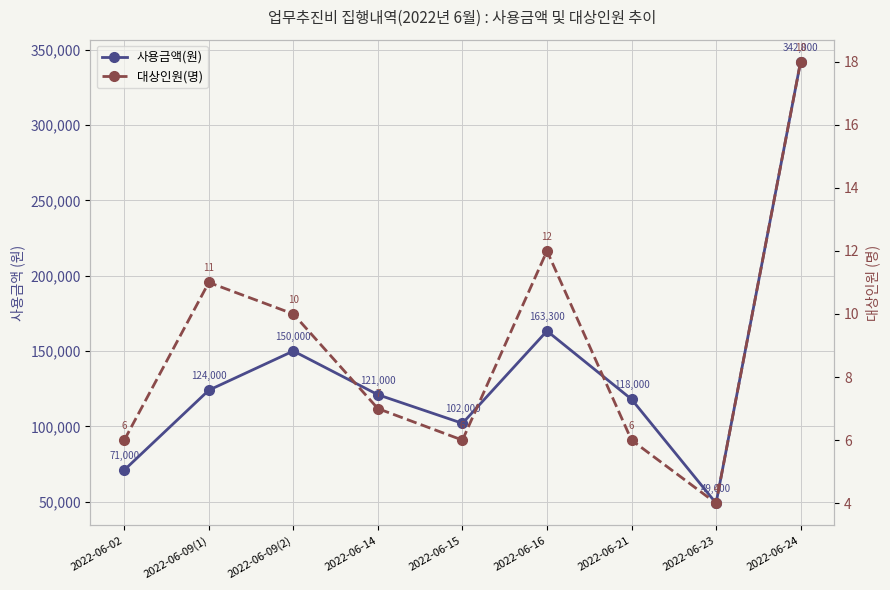

True or false: 대상인원(명) has more than 2 interior local peaks.

False